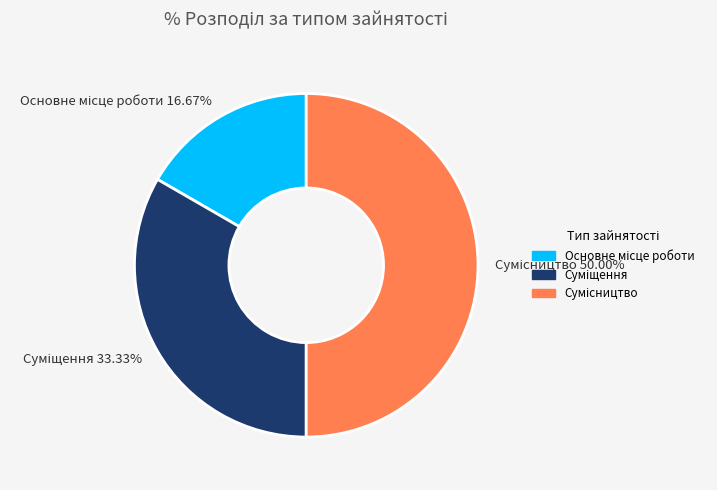

What percentage is NOT represented by Основне місце роботи?

83.3%